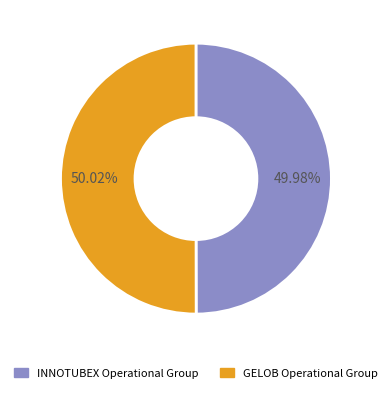

Is there any slice that represents more than half of the pie?

Yes